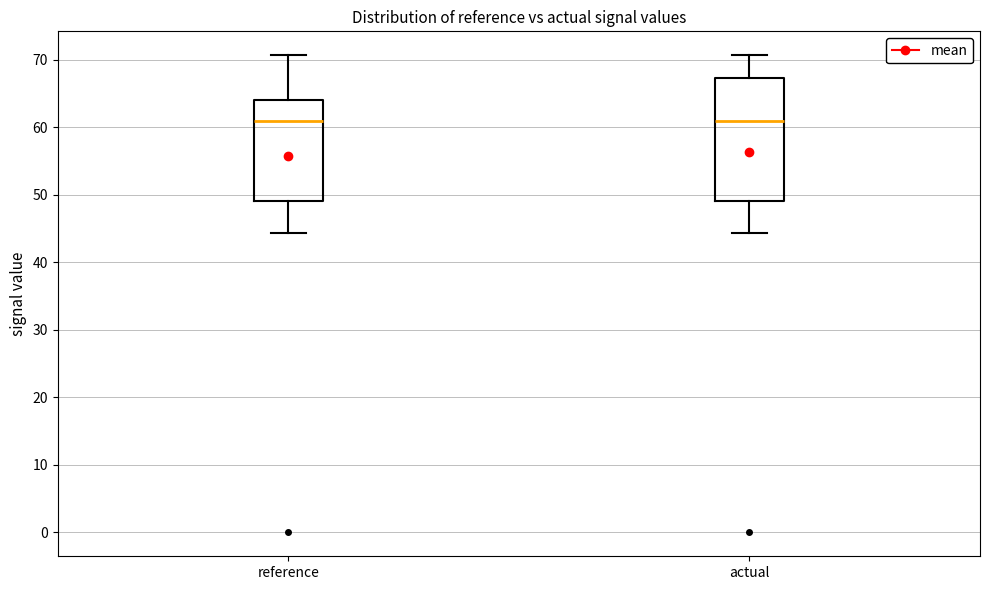

Reading left to right, read every box against the y-axis: the position of its median line, the range the box covers, and the ends of its whiskers. The values are not printed on the chart, so give them approximately, as read against the axis.

reference: median 61, box 49 to 64, whiskers 44 to 71
actual: median 61, box 49 to 67, whiskers 44 to 71